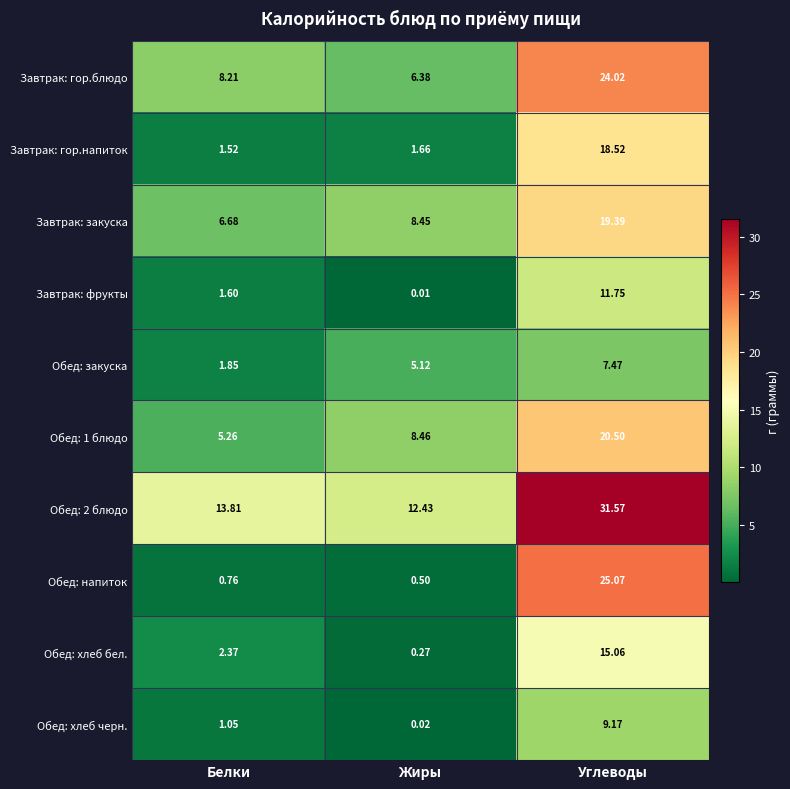

Rank the series by their maximum value, from lowest to highest.

Обед: закуска, Обед: хлеб черн., Завтрак: фрукты, Обед: хлеб бел., Завтрак: гор.напиток, Завтрак: закуска, Обед: 1 блюдо, Завтрак: гор.блюдо, Обед: напиток, Обед: 2 блюдо